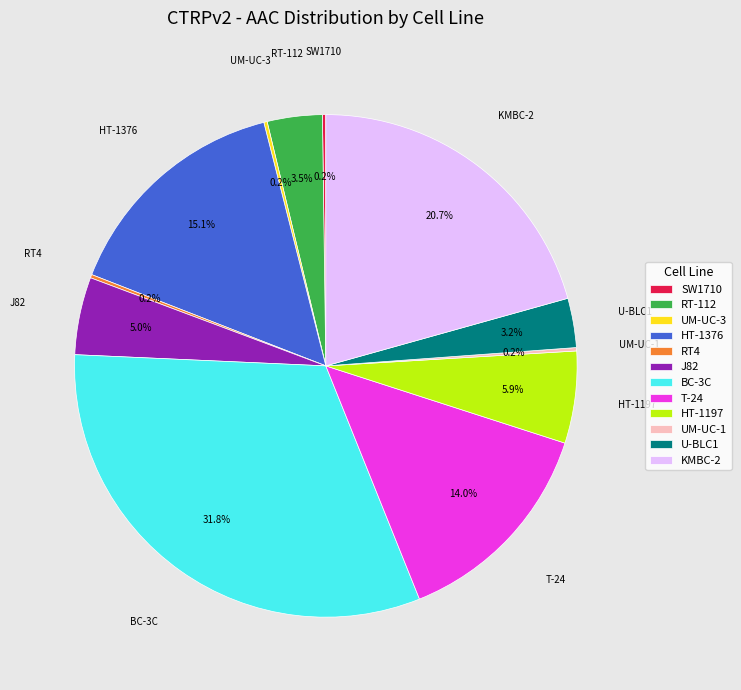

Does BC-3C represent more than half of the total?

No